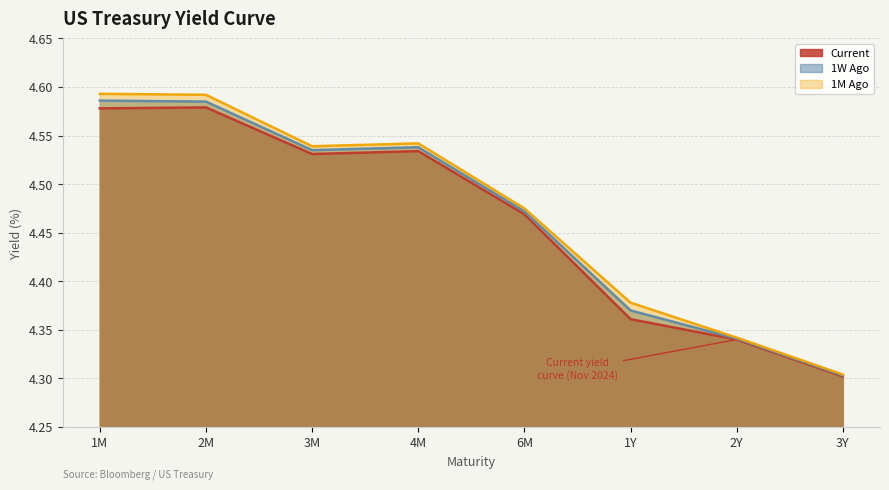

What is the sum of the 1W Ago values at 2Y and 4M?

8.9